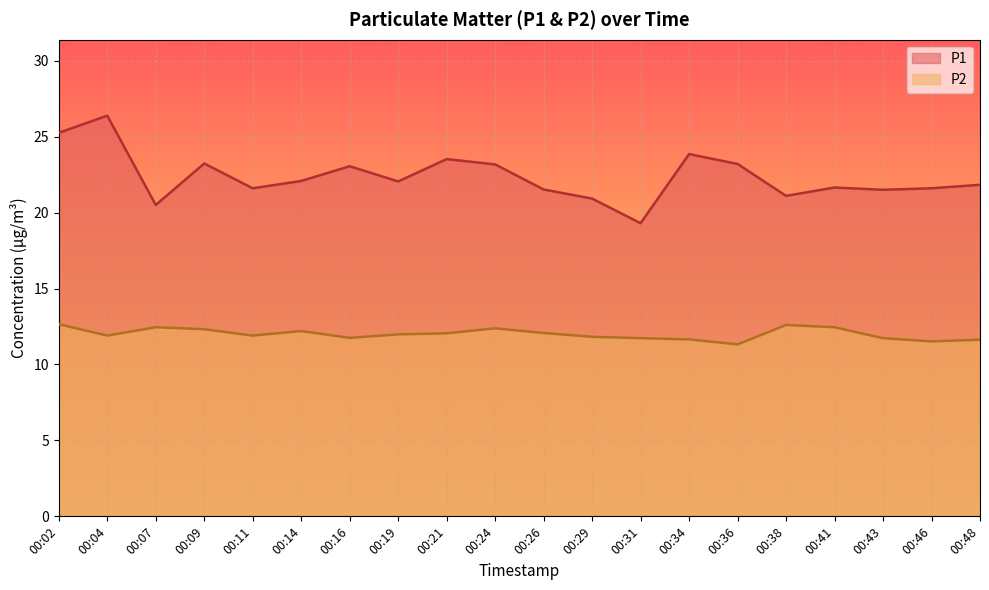

List the series in order of their overall mean, highest first.

P1, P2